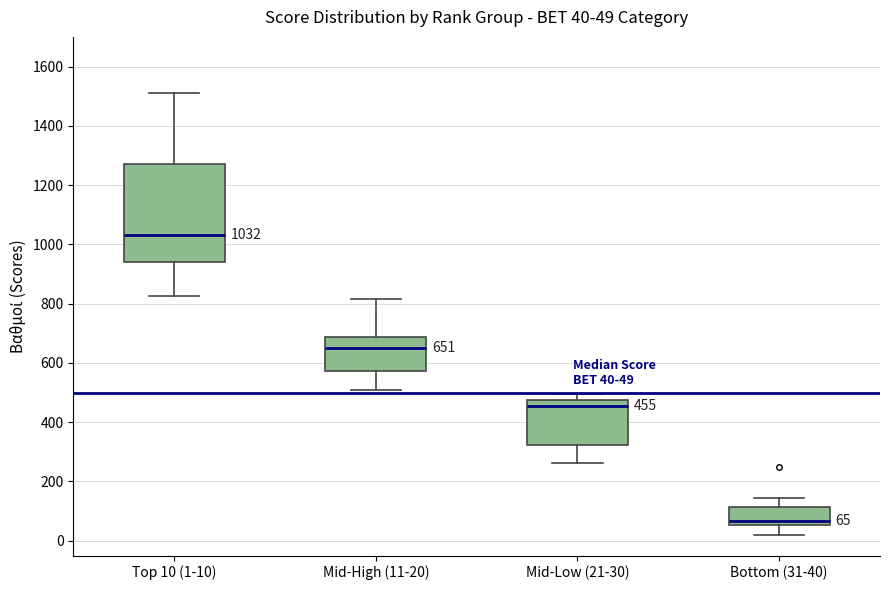

Which box's median line is the highest?

Top 10 (1-10)